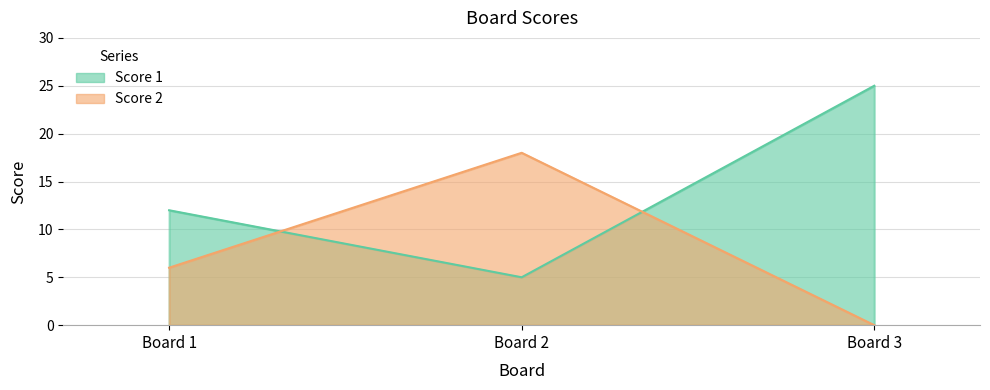

At which label does Score 1 reach its peak?

Board 3